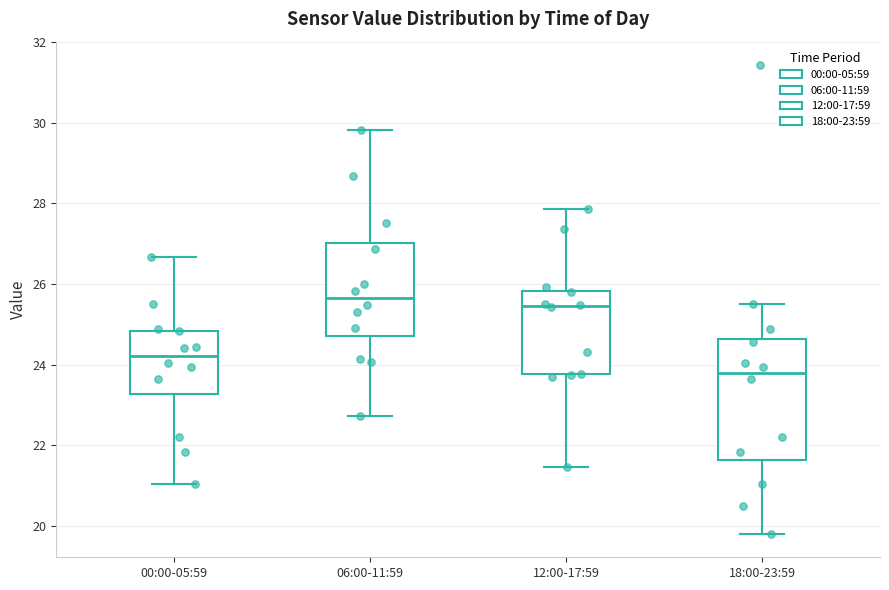

Which box's median line is the lowest?

18:00-23:59